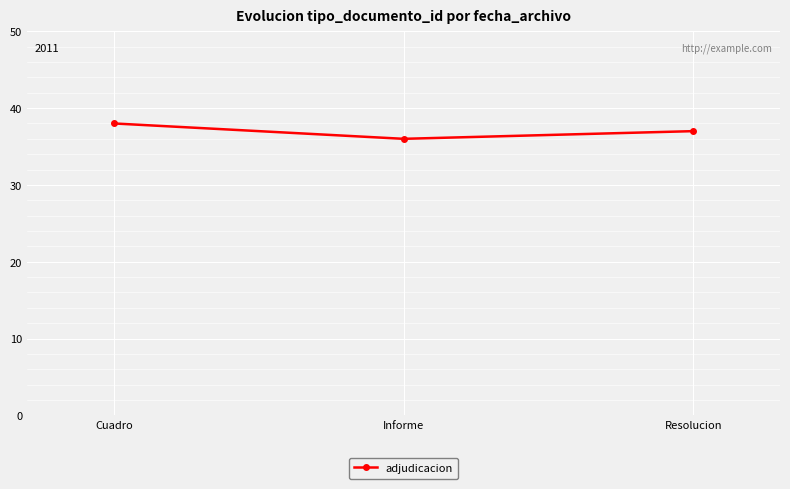

What is the difference between the maximum and second lowest values?

1